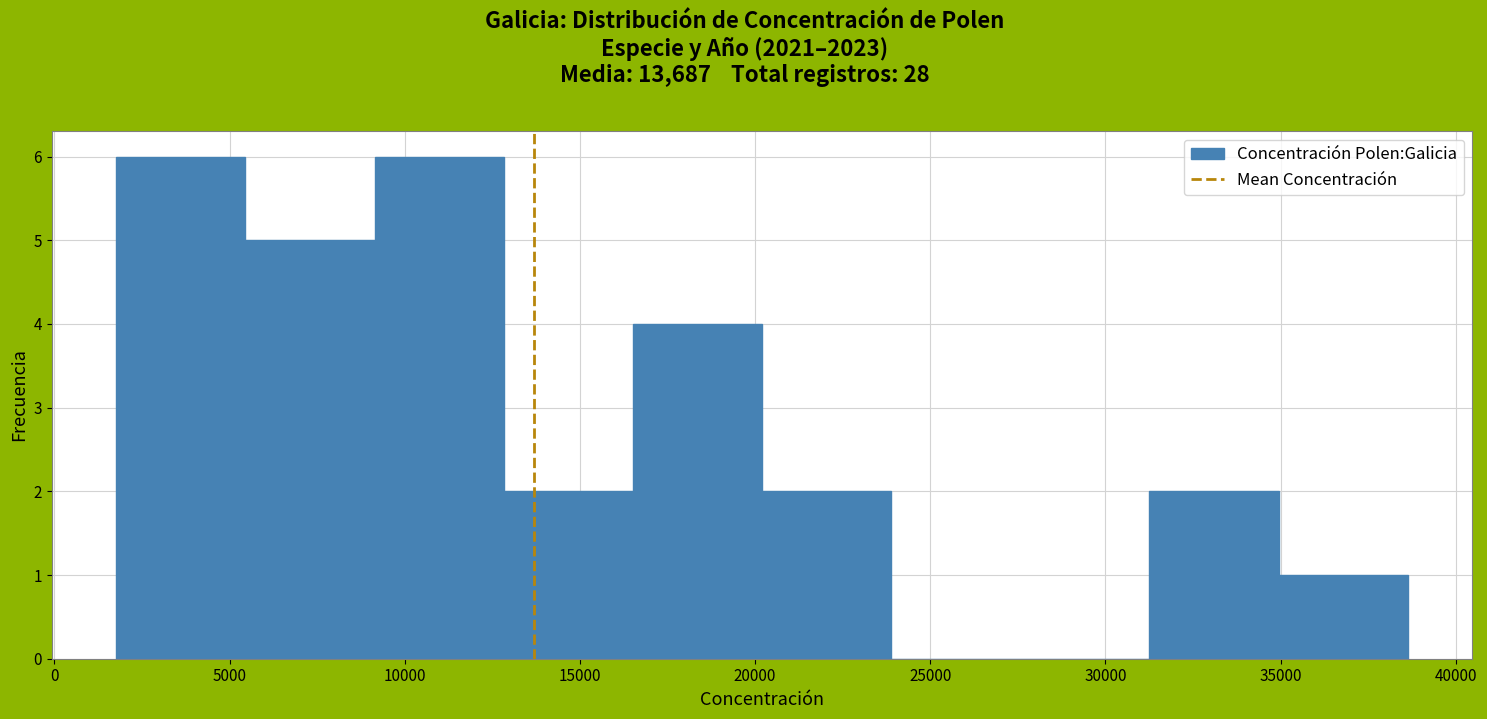

Reading left to right, transcribe this chart: for each bar, give the range it covers on the x-axis and its height. Neither the bar edges nor the heights are printed on the chart, so give them approximately, as read against the axes.

2000 to 5500: 6
5500 to 9000: 5
9000 to 13000: 6
13000 to 16500: 2
16500 to 20000: 4
20000 to 24000: 2
24000 to 27500: 0
27500 to 31500: 0
31500 to 35000: 2
35000 to 38500: 1